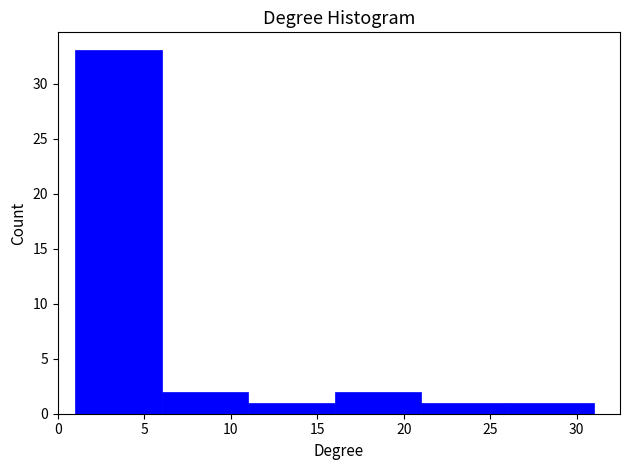

Over which range of the x-axis is the bar tallest?

1 to 6